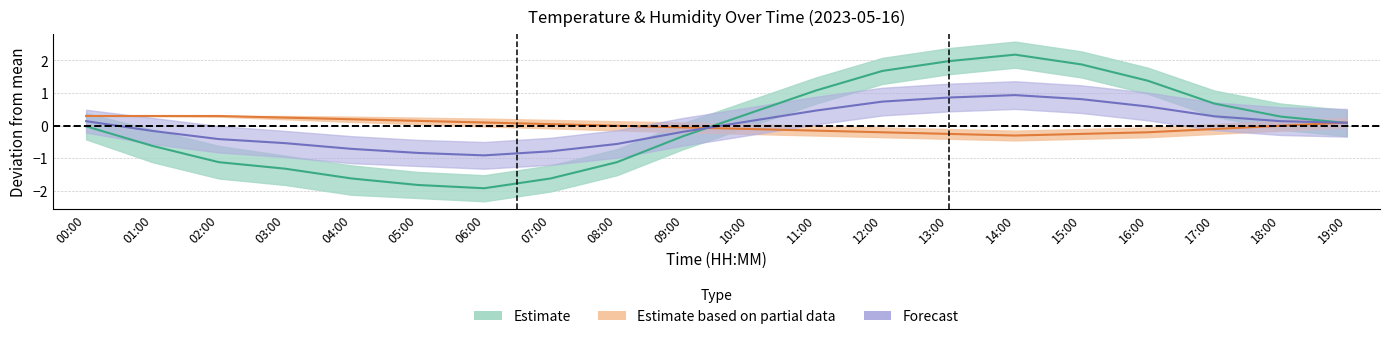

Does the chart have visible grid lines?

Yes